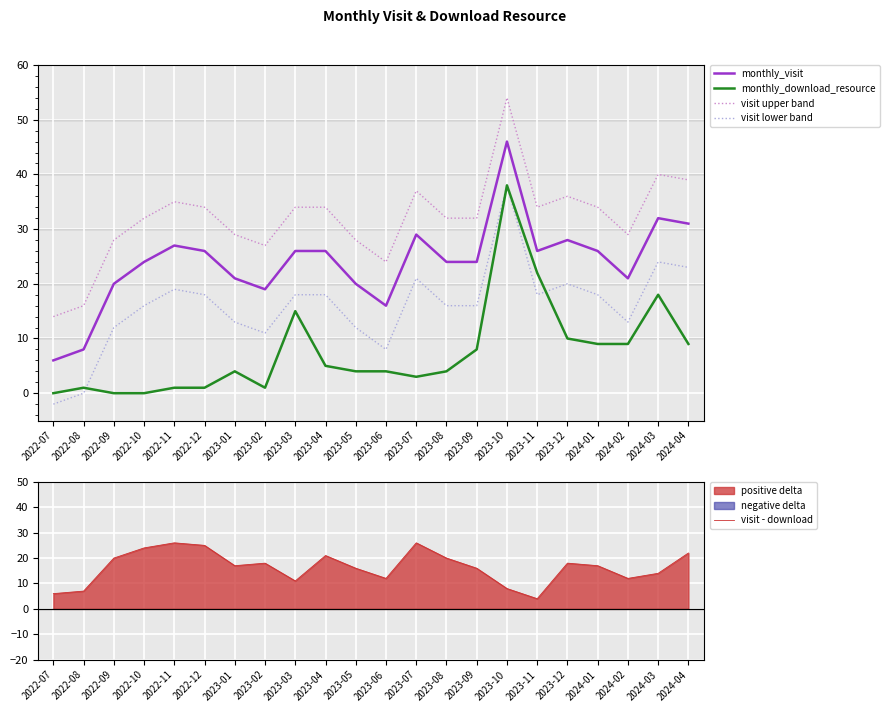

At how many categories does at least one series exceed 39?

2